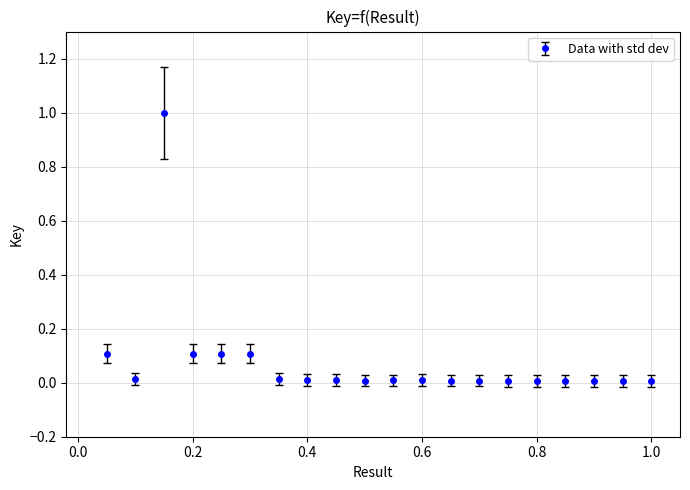

What is the greatest value displayed?

1.0